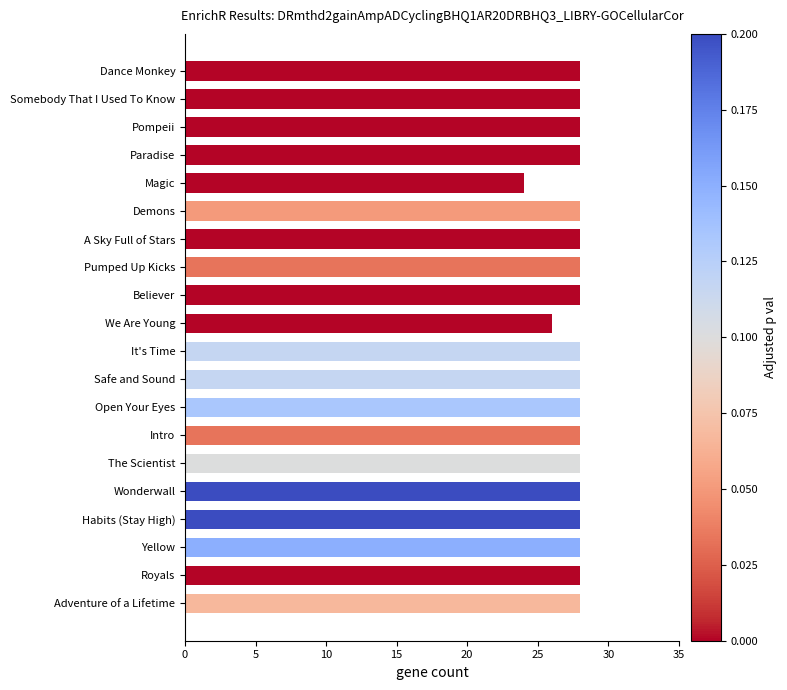

Which label corresponds to the smallest value in the chart?

Magic